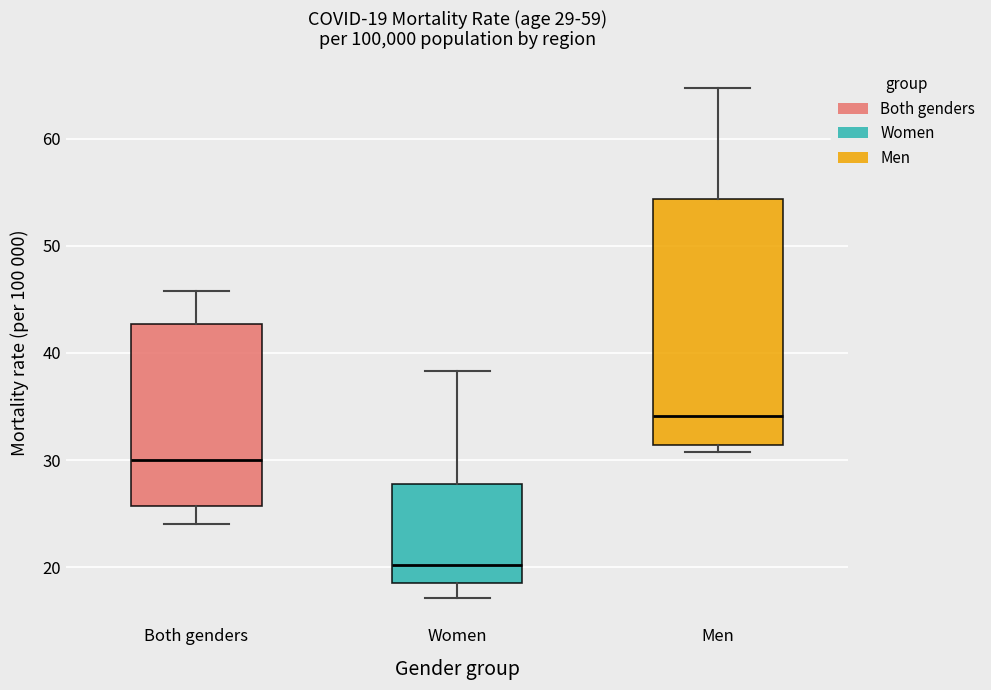

Comparing the boxes themselves (not the whiskers), which one is the tallest?

Men